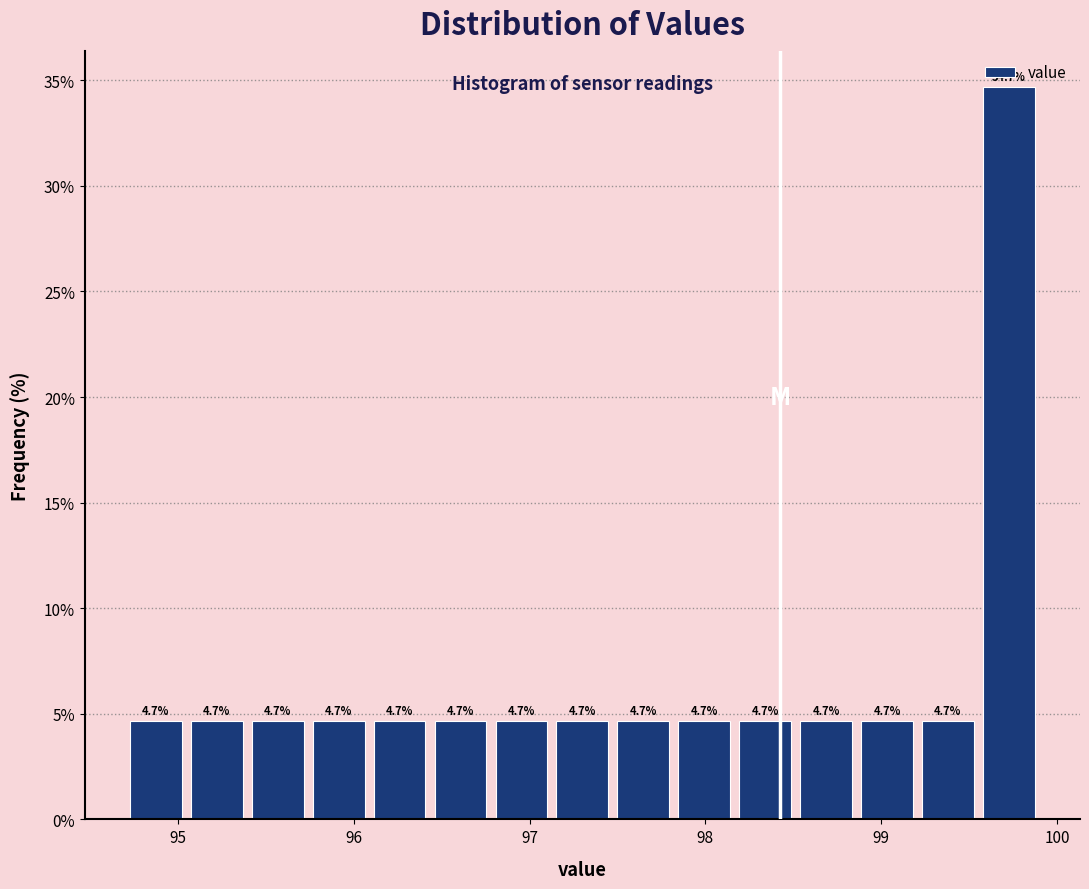

Around what value on the x-axis is the tallest bar? Give the approximate position of its centre, as read against the axis.

99.7